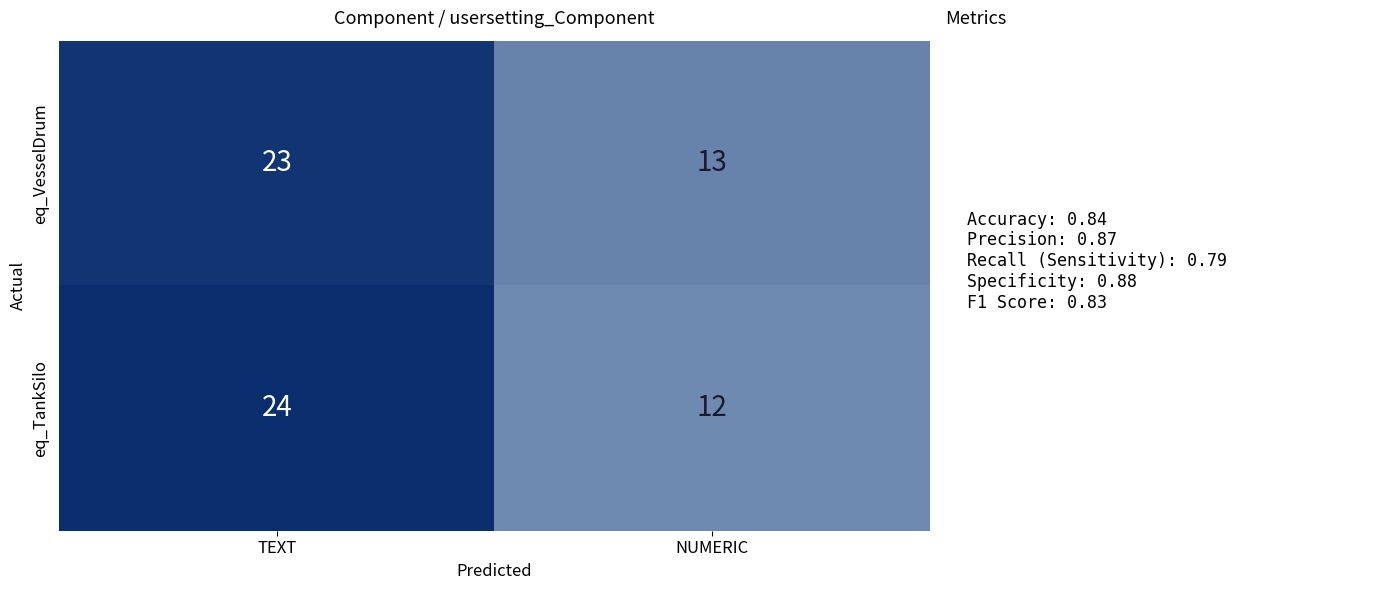

Rank the series by their maximum value, from highest to lowest.

eq_TankSilo, eq_VesselDrum